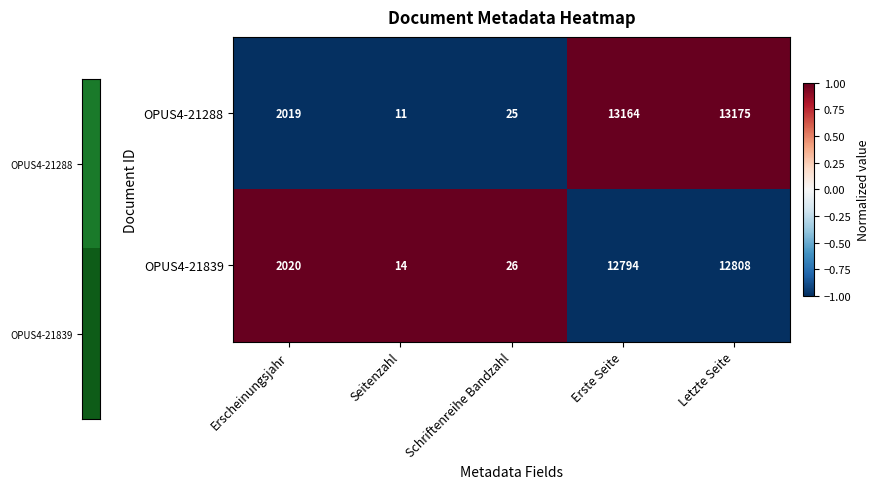

At which label is OPUS4-21288 closest to 6593?

Erscheinungsjahr